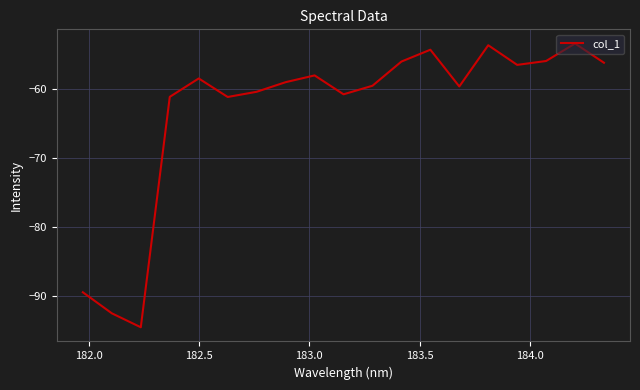

What is the smallest value displayed?

-94.5